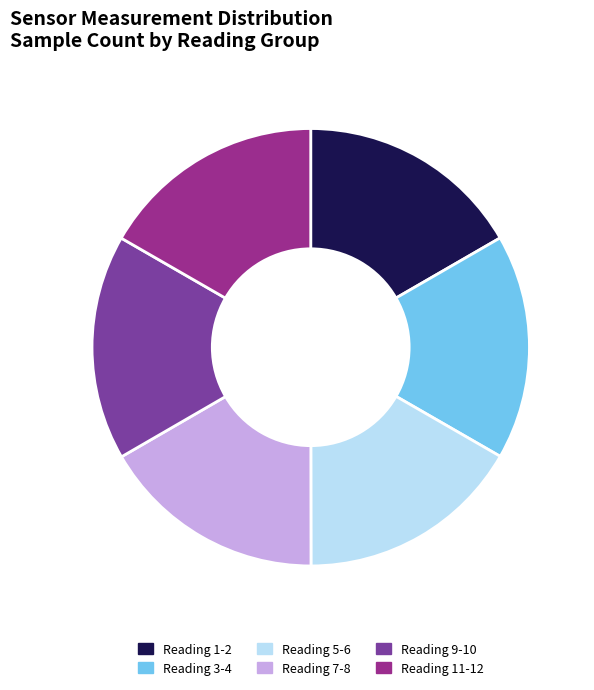

How many slices are in this pie chart?

6